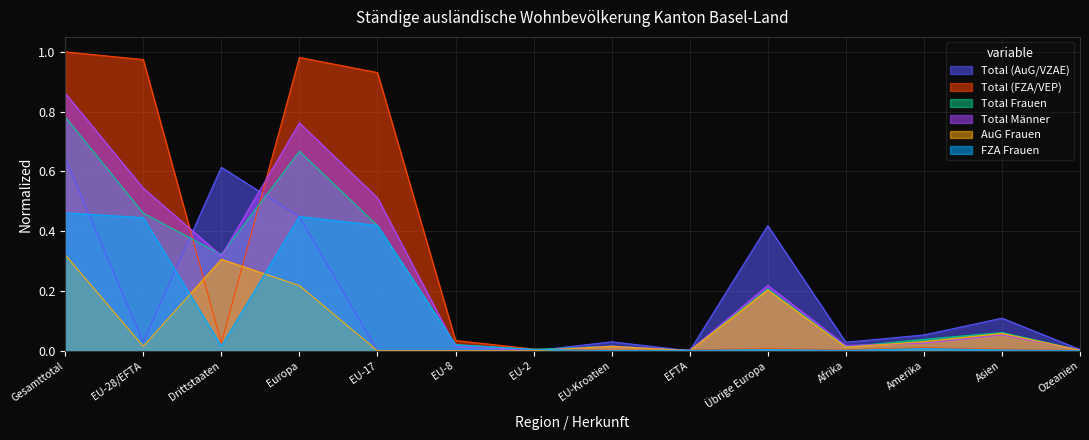

Is the value of Total (FZA/VEP) at Übrige Europa greater than the value of Total (AuG/VZAE) at EU-8?

Yes